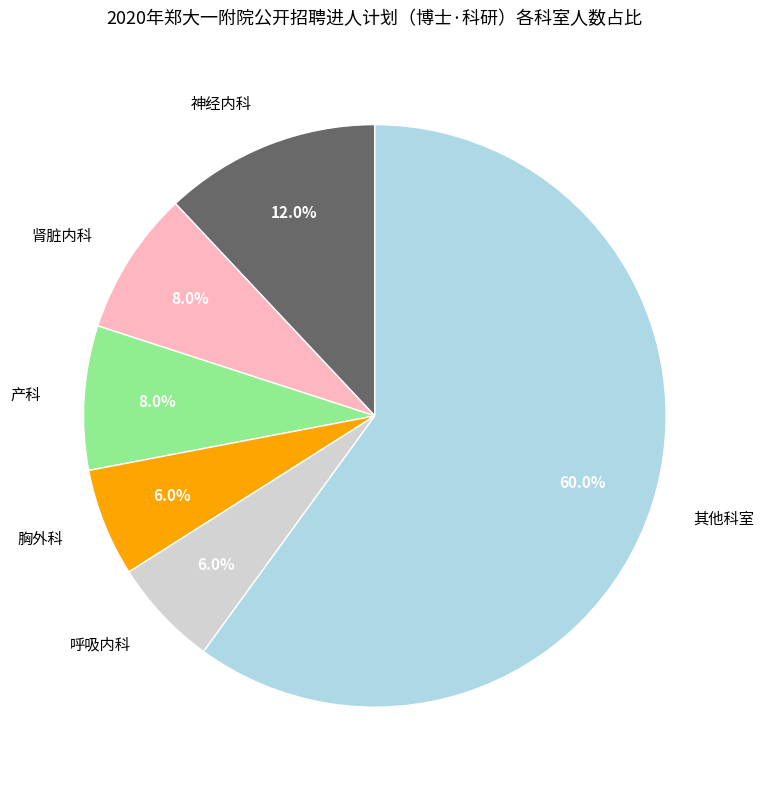

What is the largest slice in the pie chart?

其他科室